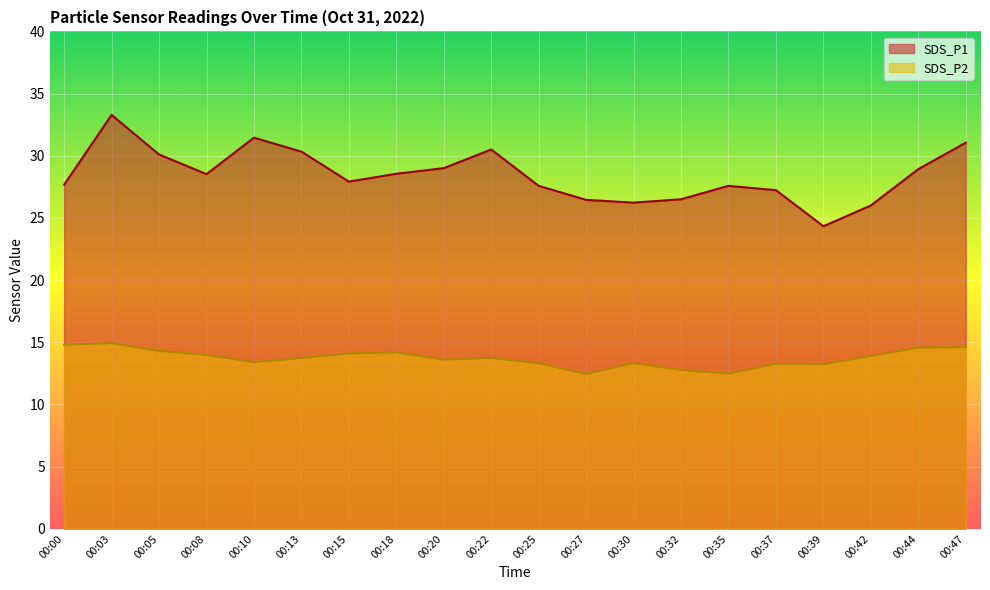

What is the sum of the SDS_P1 values at 00:05 and 00:03?

63.4